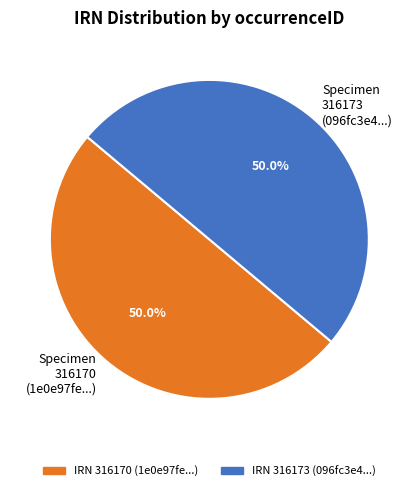

What is the ratio of the value at Specimen 316173 (096fc3e4...) to the value at Specimen 316170 (1e0e97fe...)?

1.0